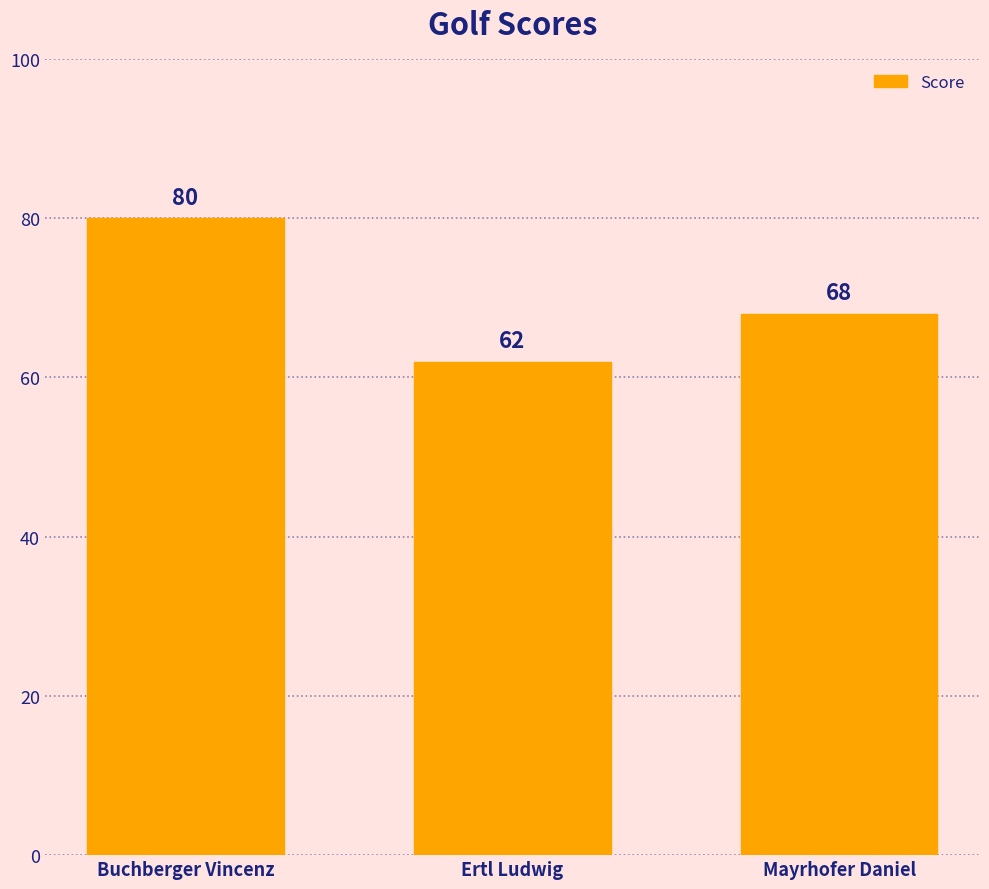

How many data points are less than 68?

1